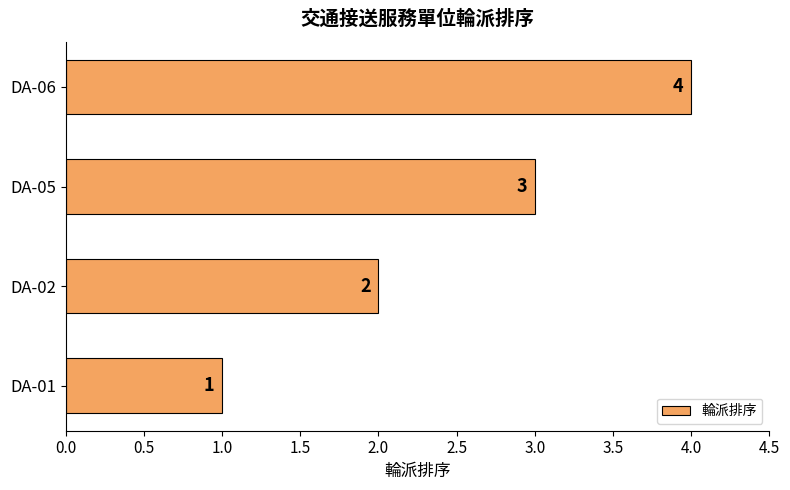

What is the change in value from DA-01 to DA-05?

+2